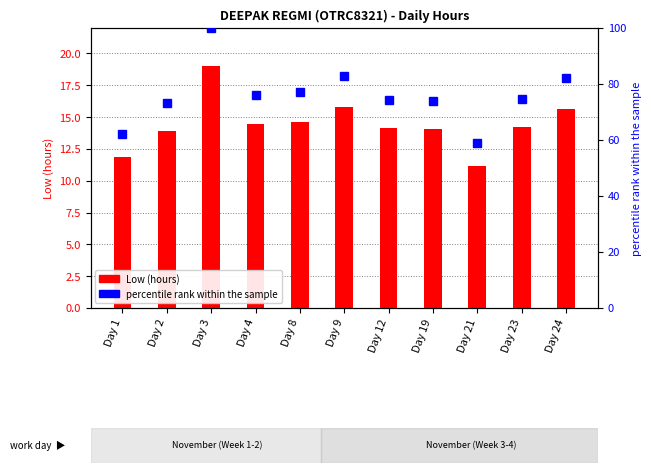

What is the lowest value of the percentile rank within the sample series?

58.8